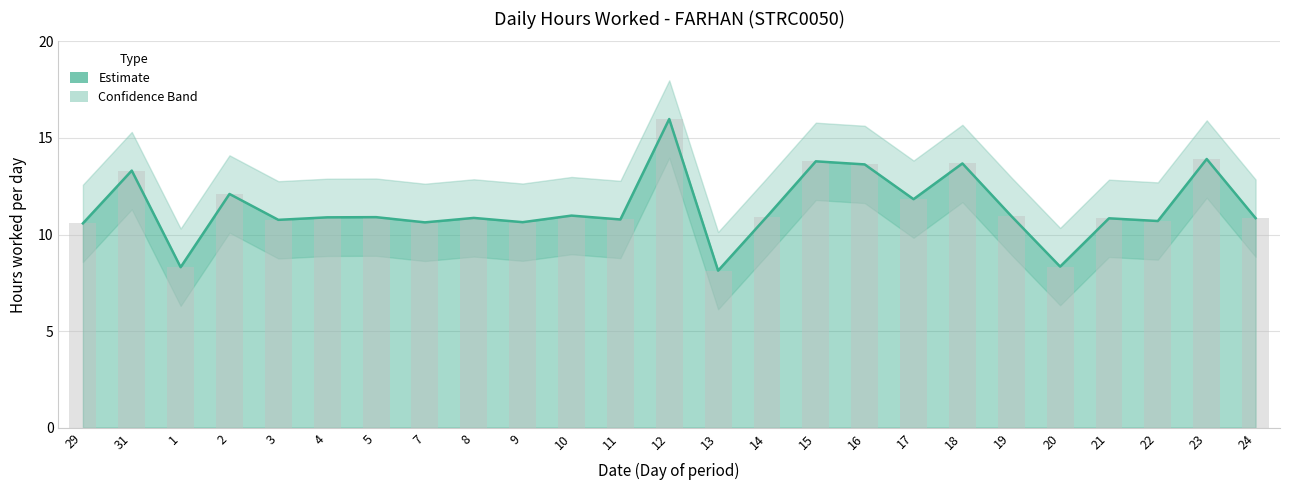

Where is Hours Worked nearest to the value 12?

2